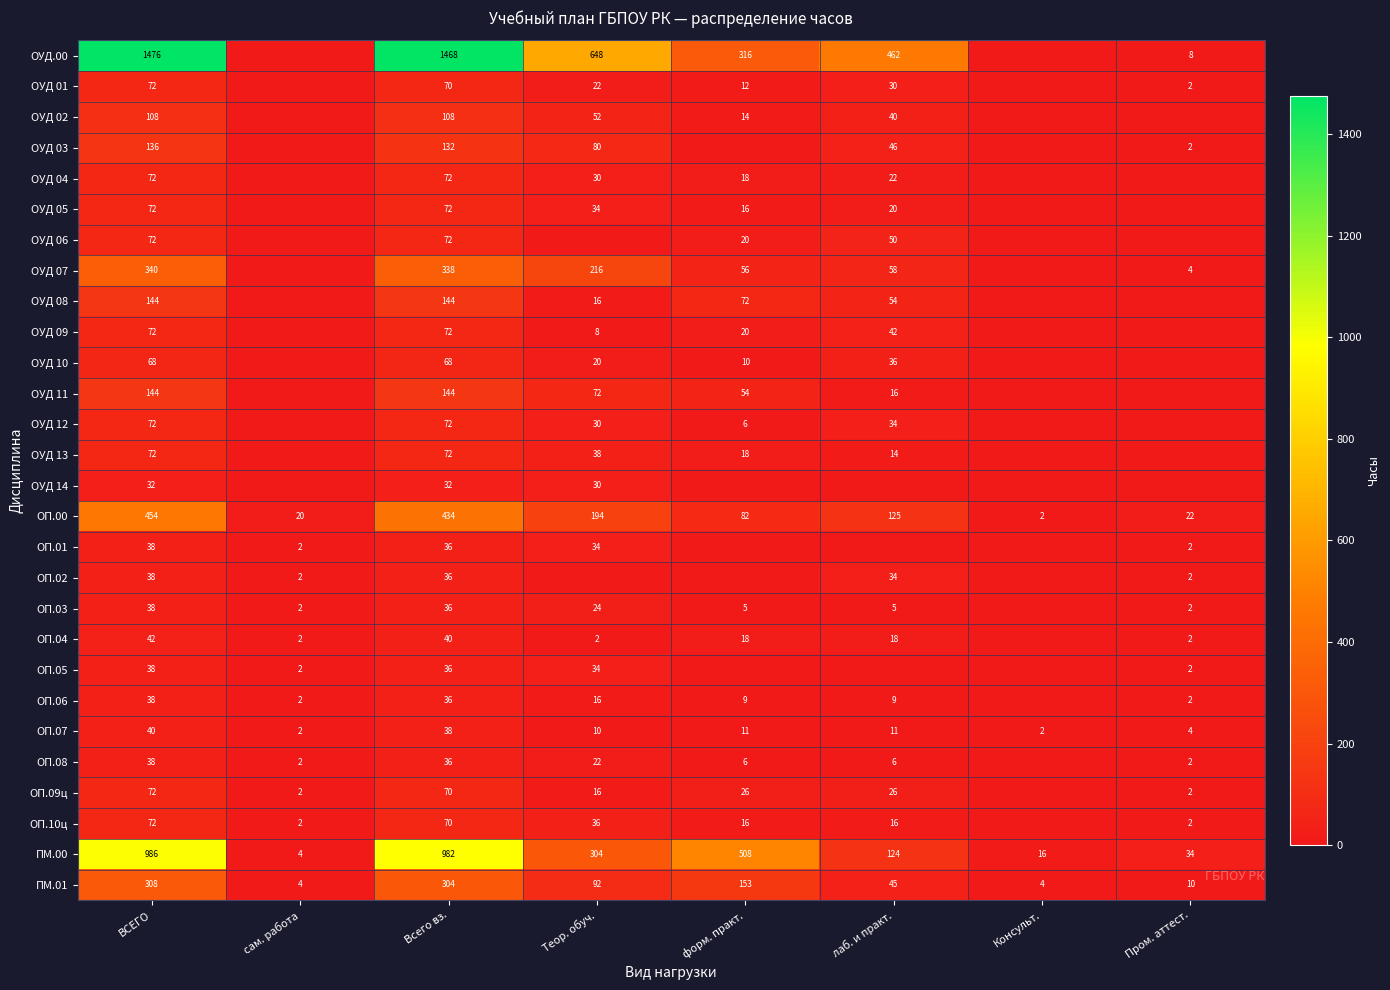

What is the average value of the ПМ.00 series?

370